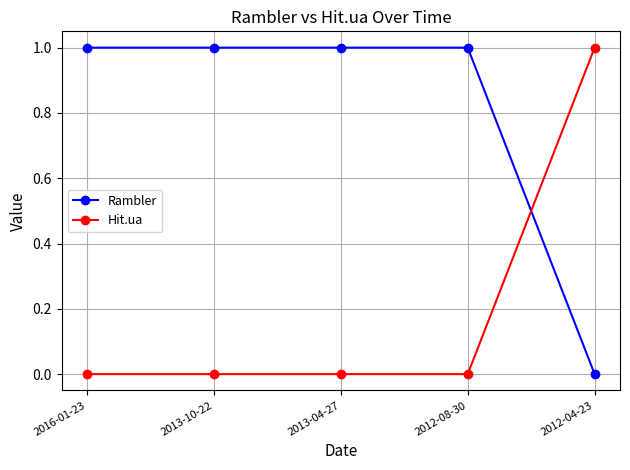

Where do Rambler and Hit.ua first cross each other?

2012-08-30 and 2012-04-23